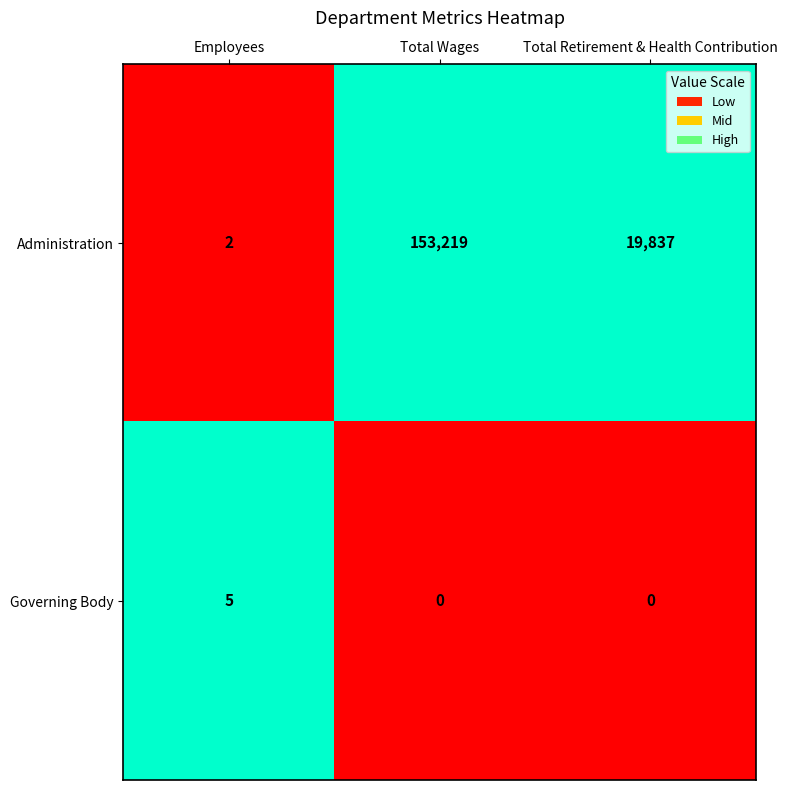

Between Total Wages and Total Retirement & Health Contribution, which series saw the biggest shift?

Administration